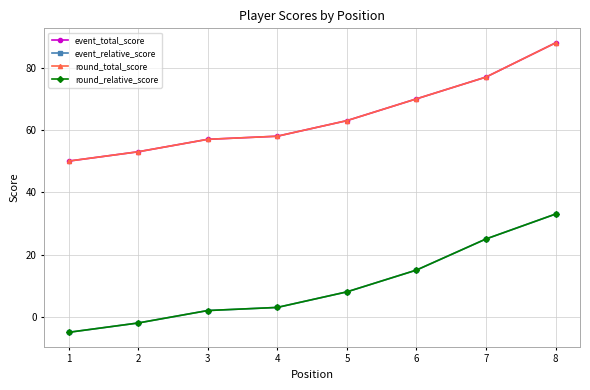

Is this an area chart (filled region under the line)?

No